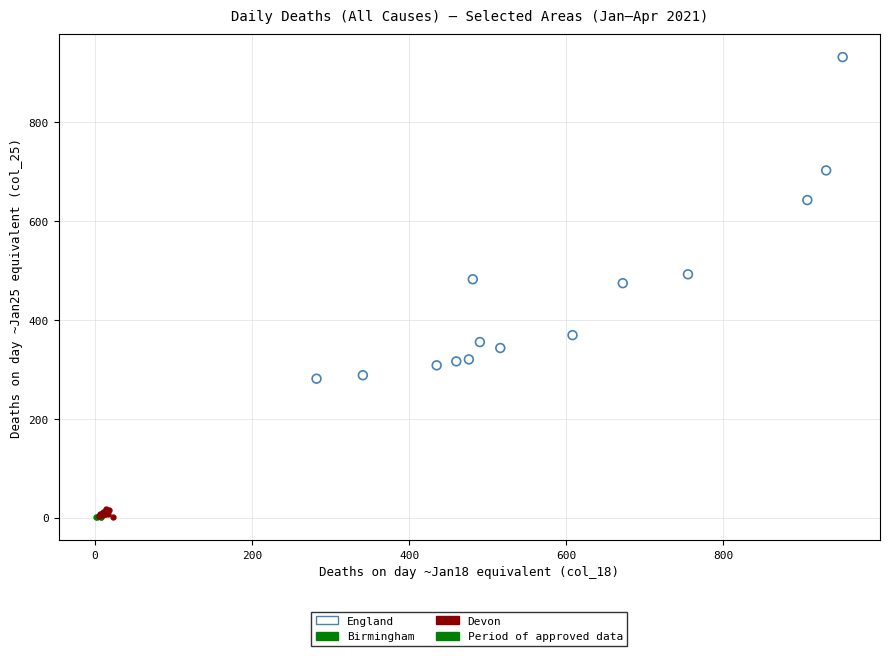

Which series has the largest Y range (max minus min)?

England